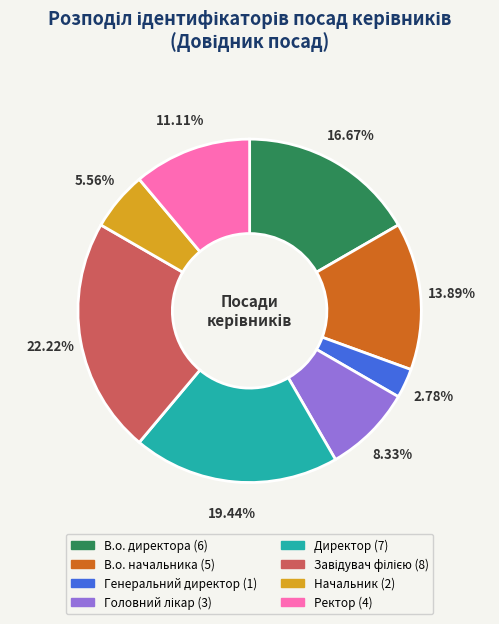

Combined, do Генеральний директор (1) and В.о. директора (6) account for over 50%?

No